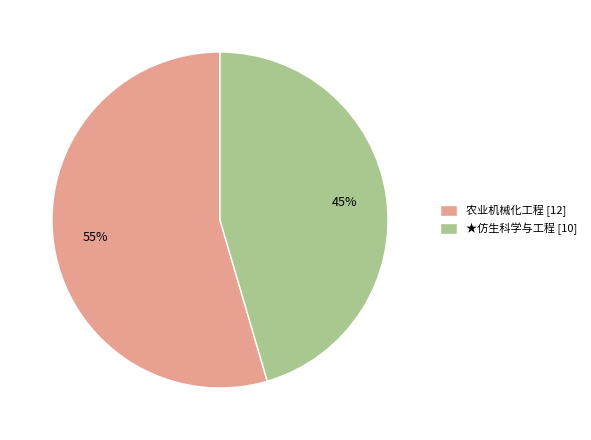

Is it true that 农业机械化工程 is 66% of the pie?

False